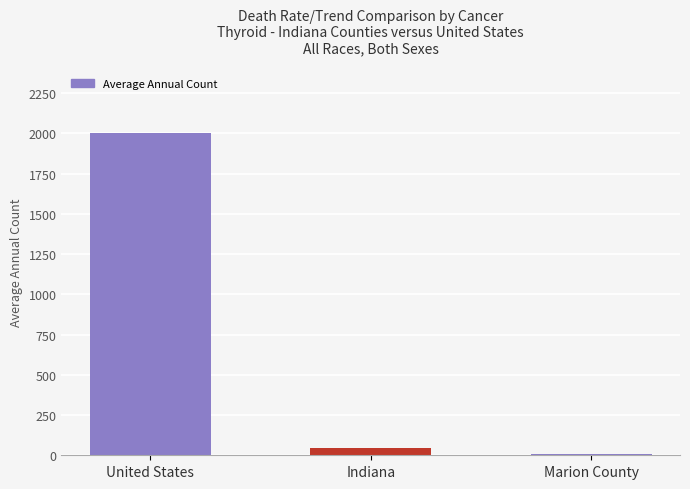

Count the number of categories in the chart.

3